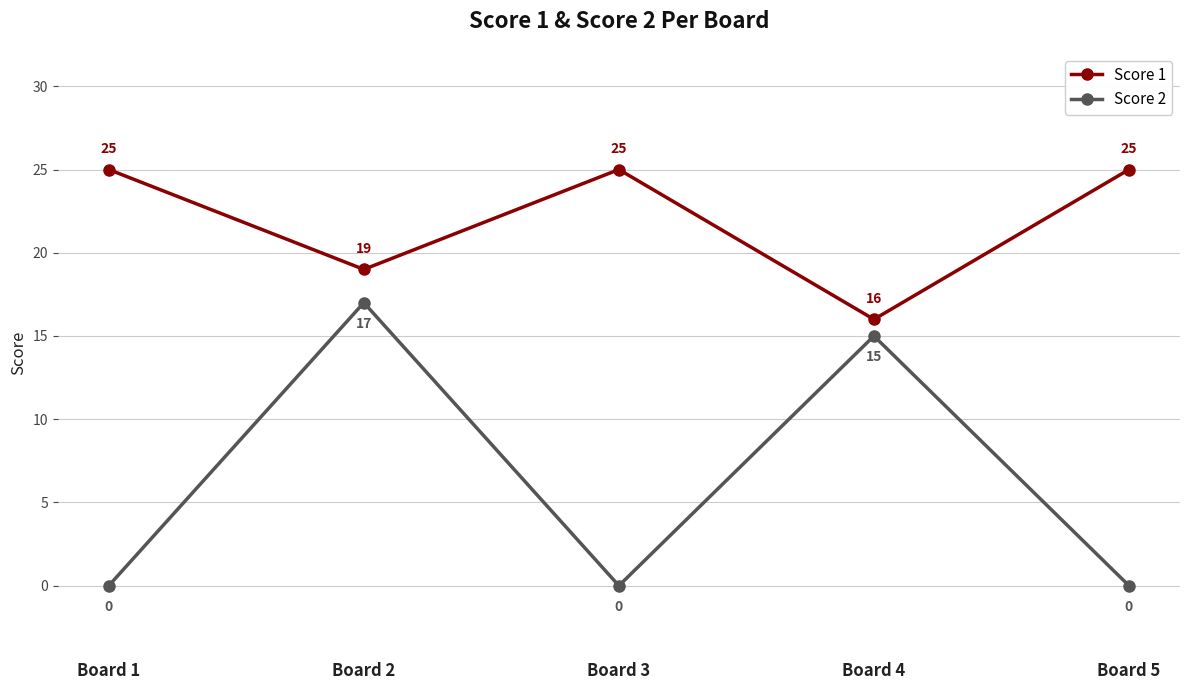

Is it true that Score 1 equals 29 at Board 2?

False